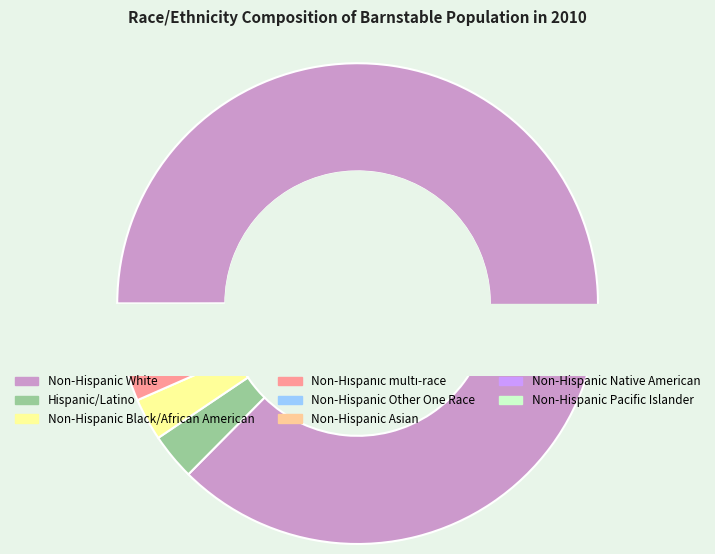

Is it true that Non-Hispanic White is 99% of the pie?

False